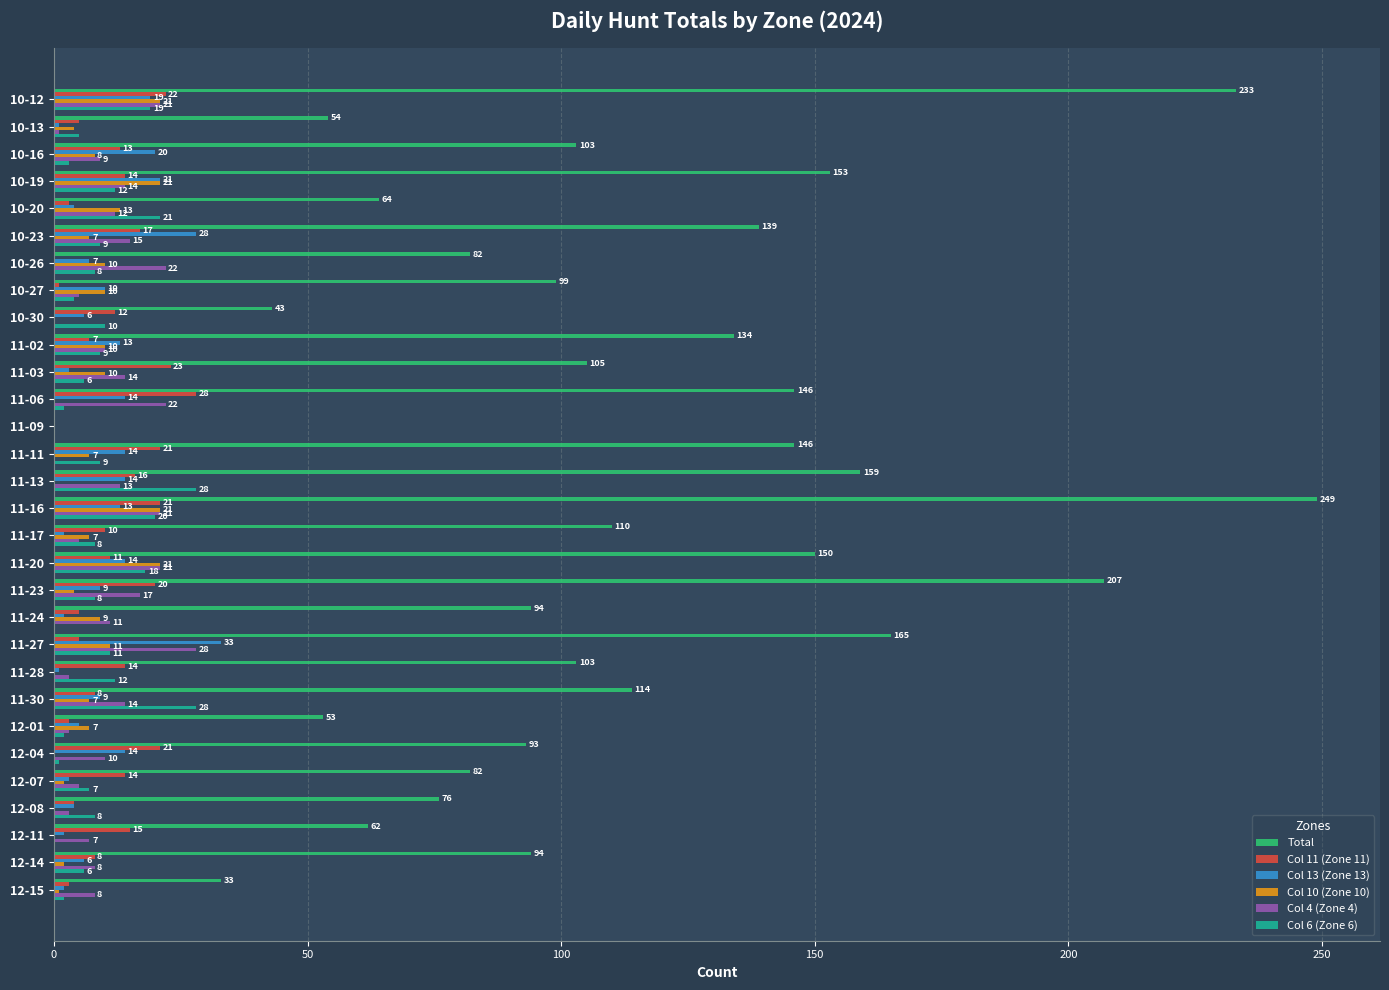

What is the maximum value shown in the chart?

249